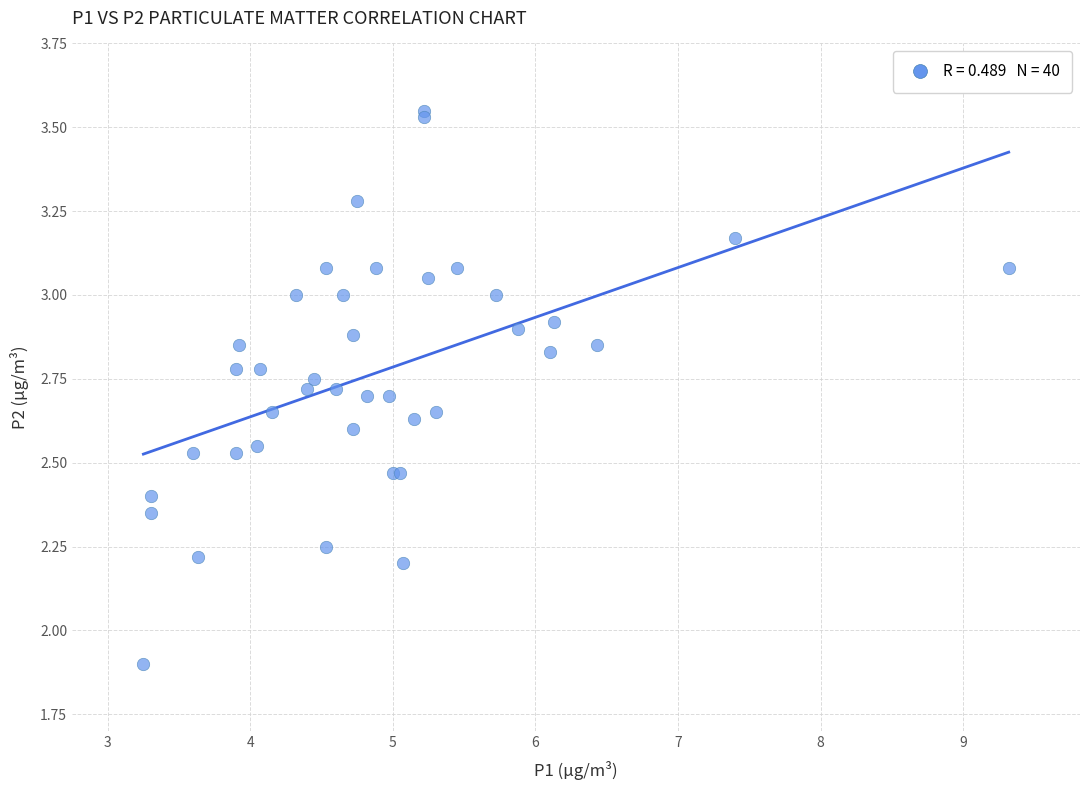

What Y value in the scatter plot is closest to 2?

1.9